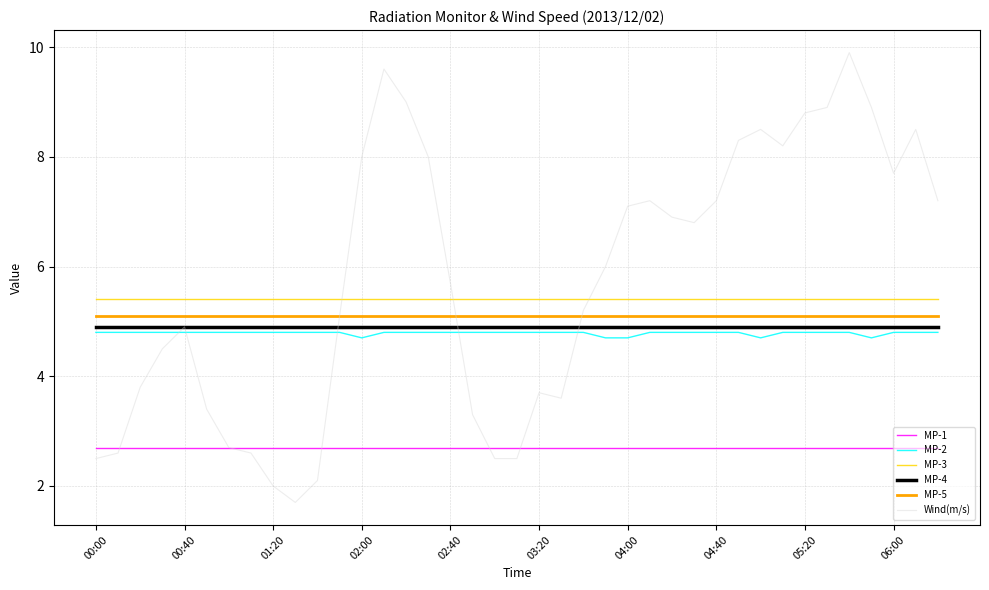

Which series has the largest total across all categories?

Wind(m/s)